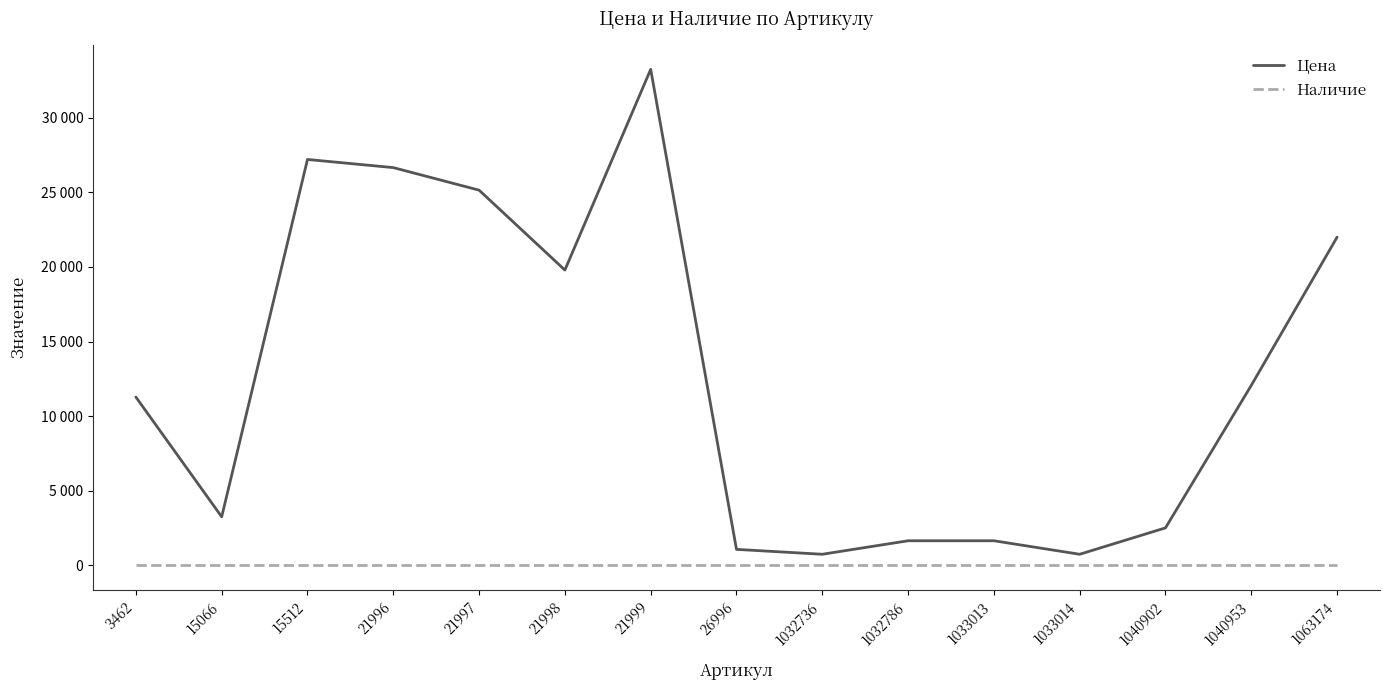

Does the chart display data point markers on the line(s)?

No